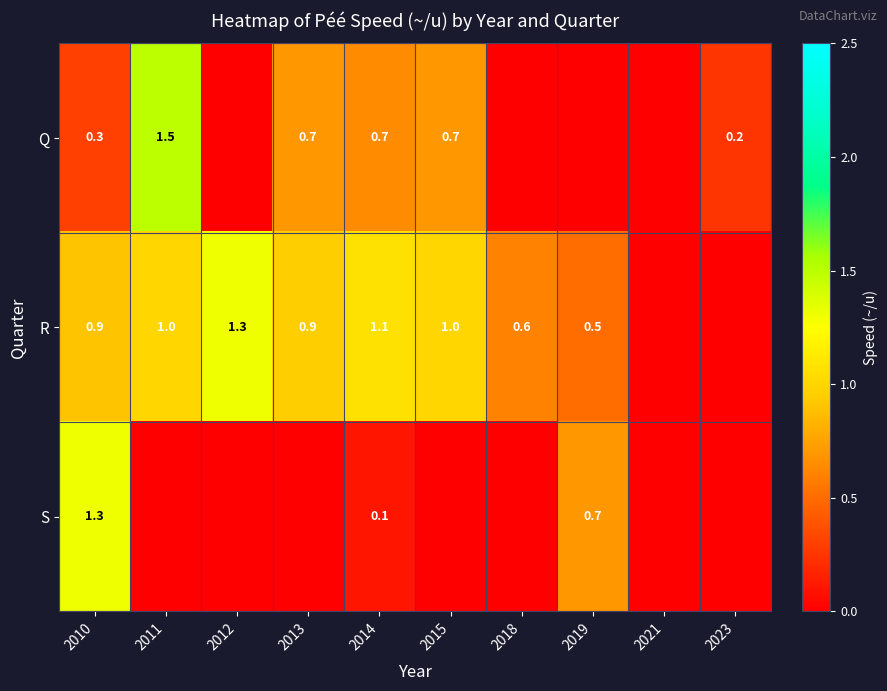

The R series shows 1.0 at 2015. True or false?

True